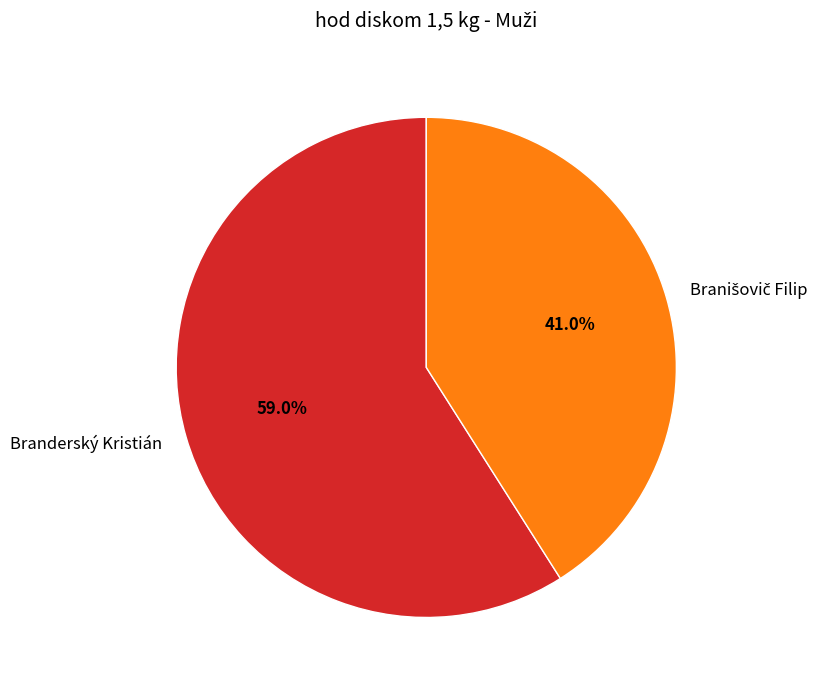

To the nearest percent, what is the average slice percentage?

50%